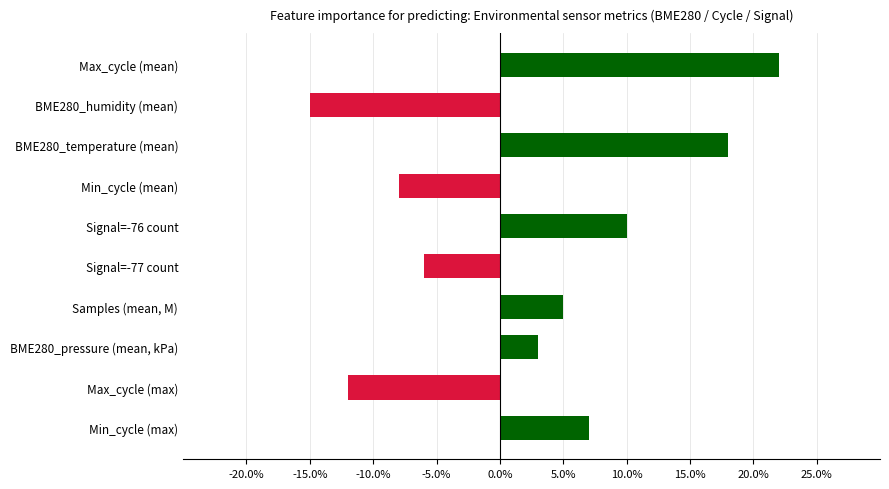

Does the chart contain any negative values?

Yes